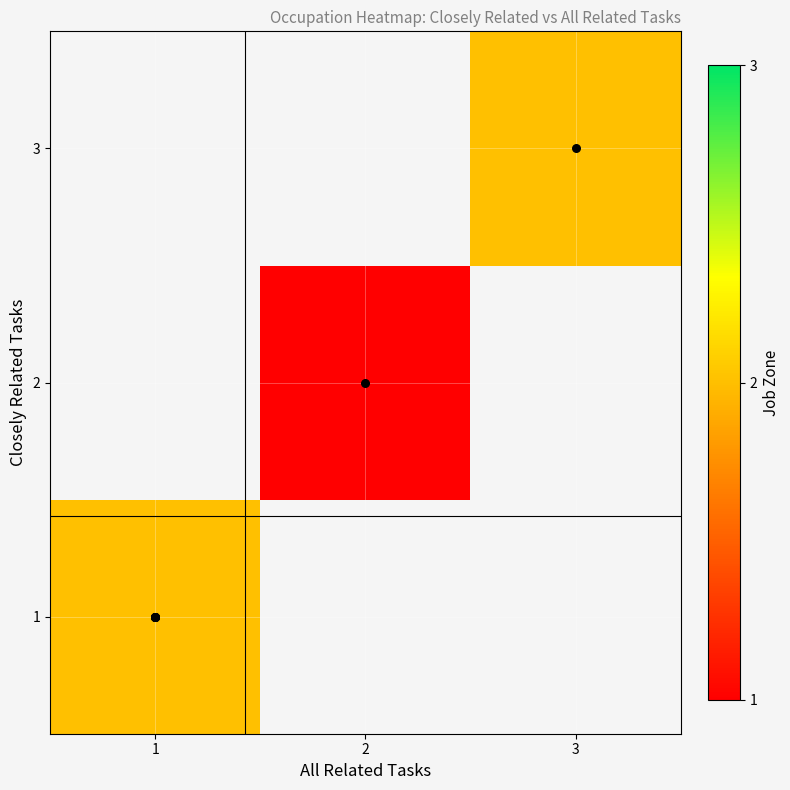

How many categories are shown in the chart?

3